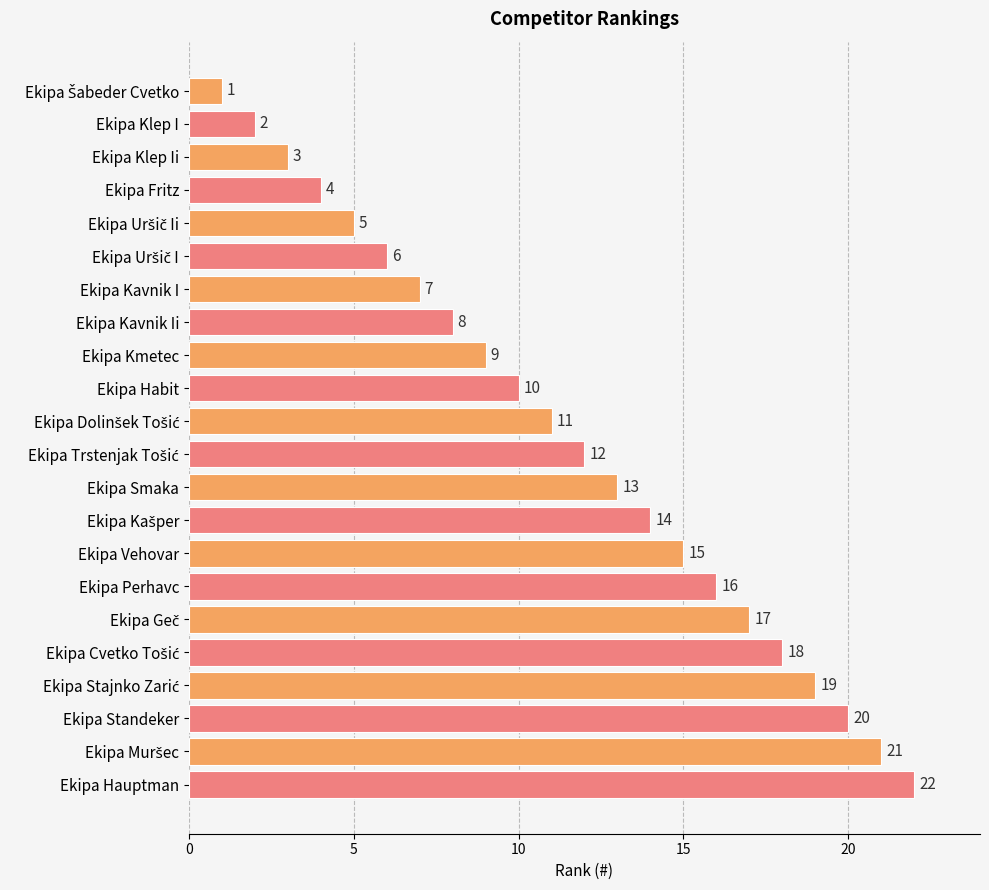

What is the difference between the maximum and minimum values?

21